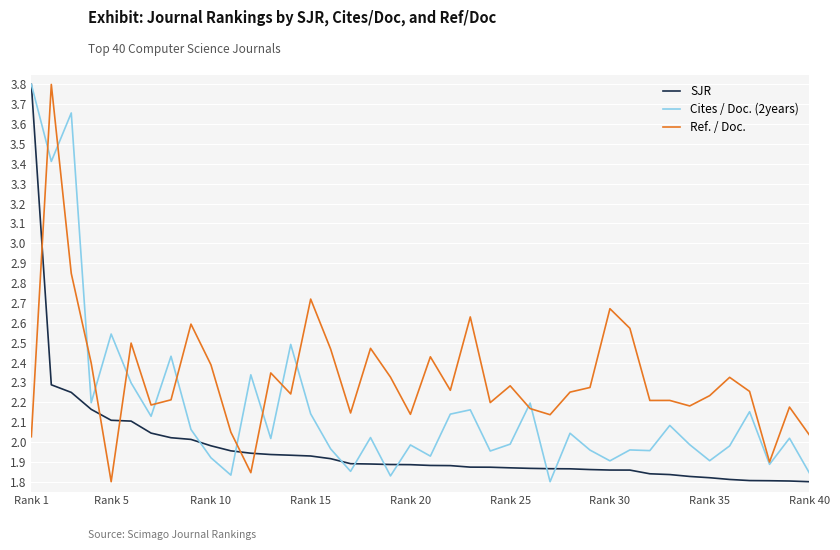

Which series has the largest total across all categories?

Ref. / Doc.